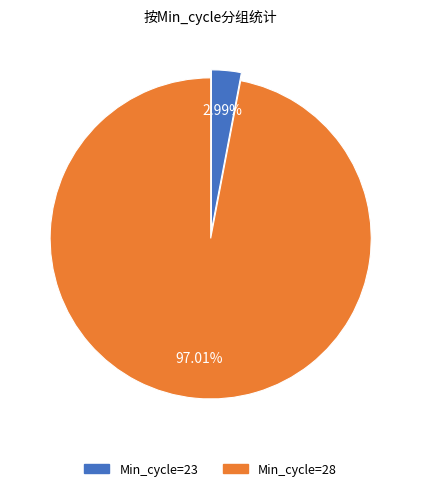

Does any single category account for the majority?

Yes